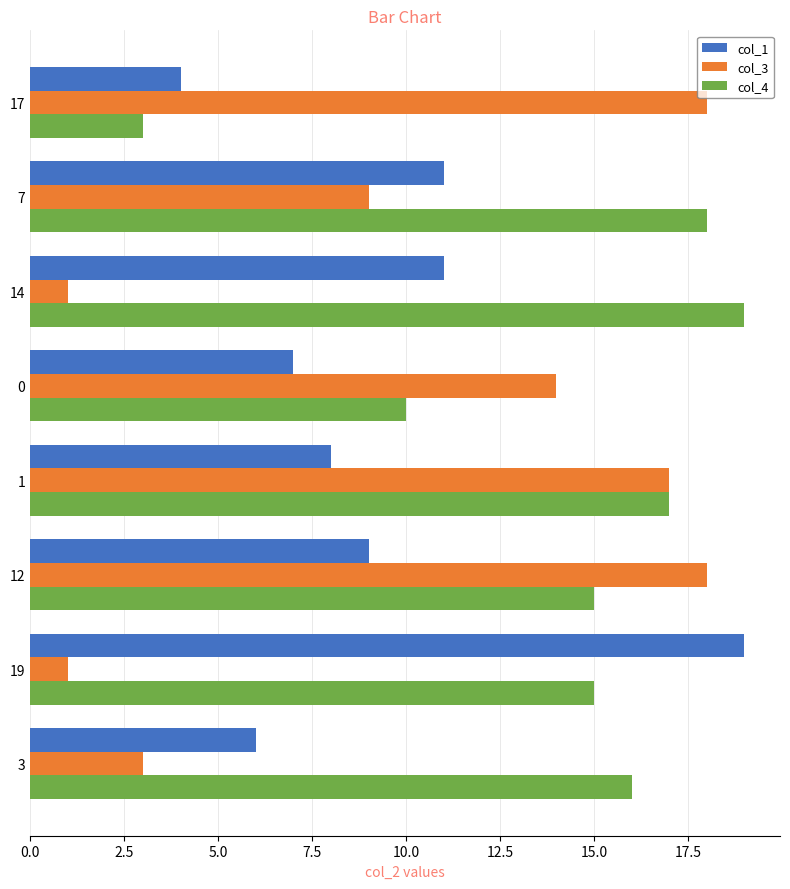

Rank the series by their average value, from highest to lowest.

col_4, col_3, col_1